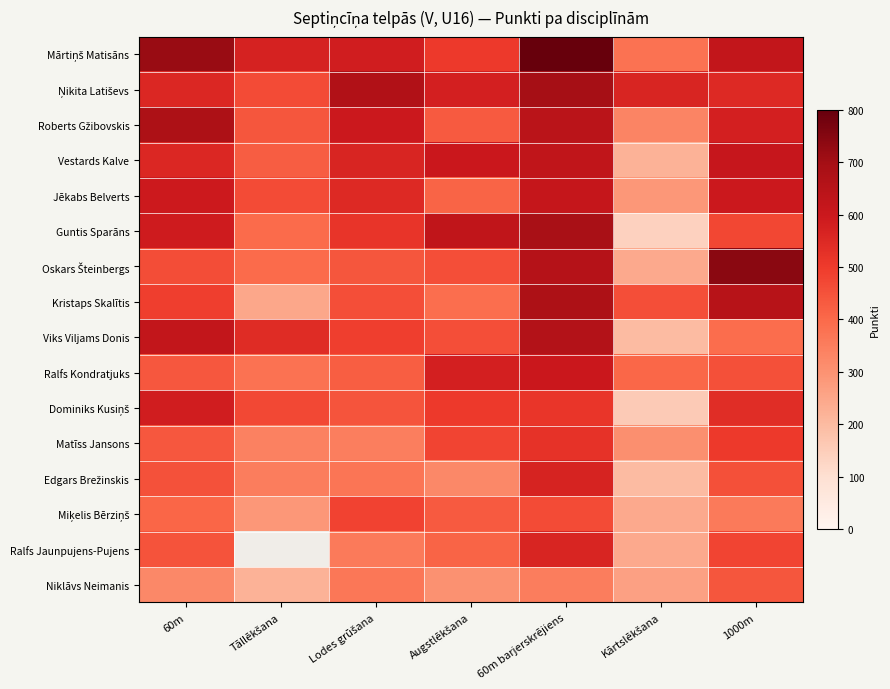

What is the average value of the Roberts Gžibovskis series?

529.1